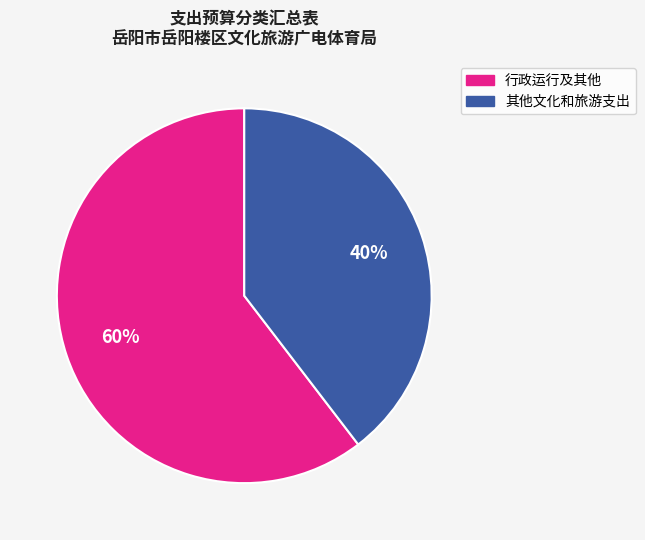

To the nearest percent, what is the average slice percentage?

50%